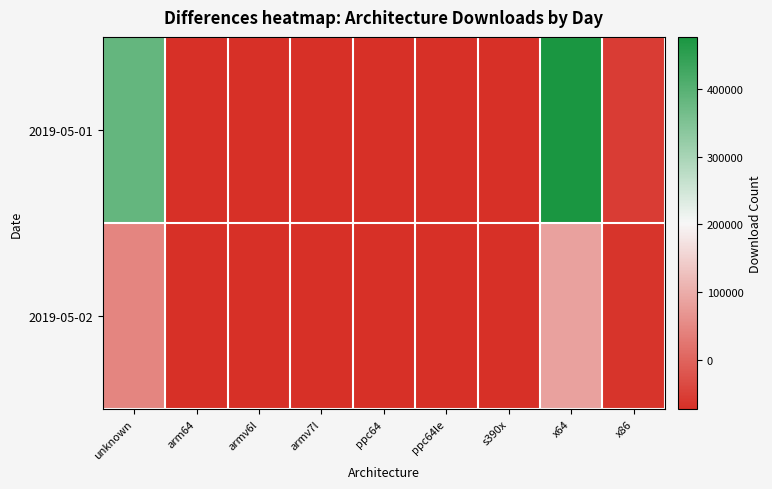

What is the maximum value shown in the chart?

476532.1